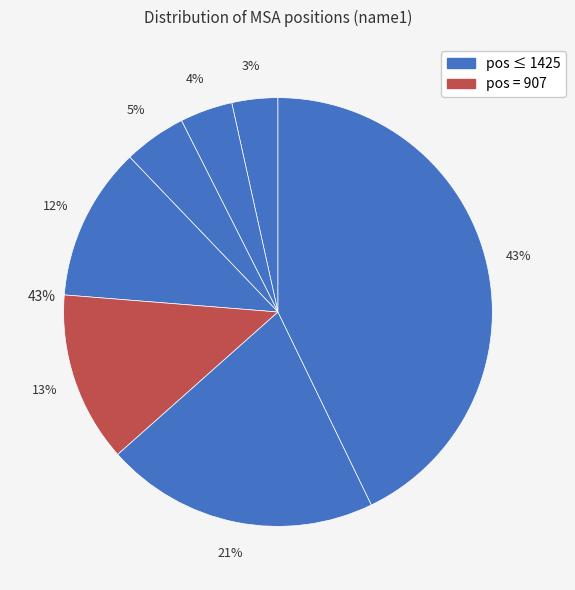

Rank the categories by value from highest to lowest.

3006, 1425, 907, 828, 337, 283, 247